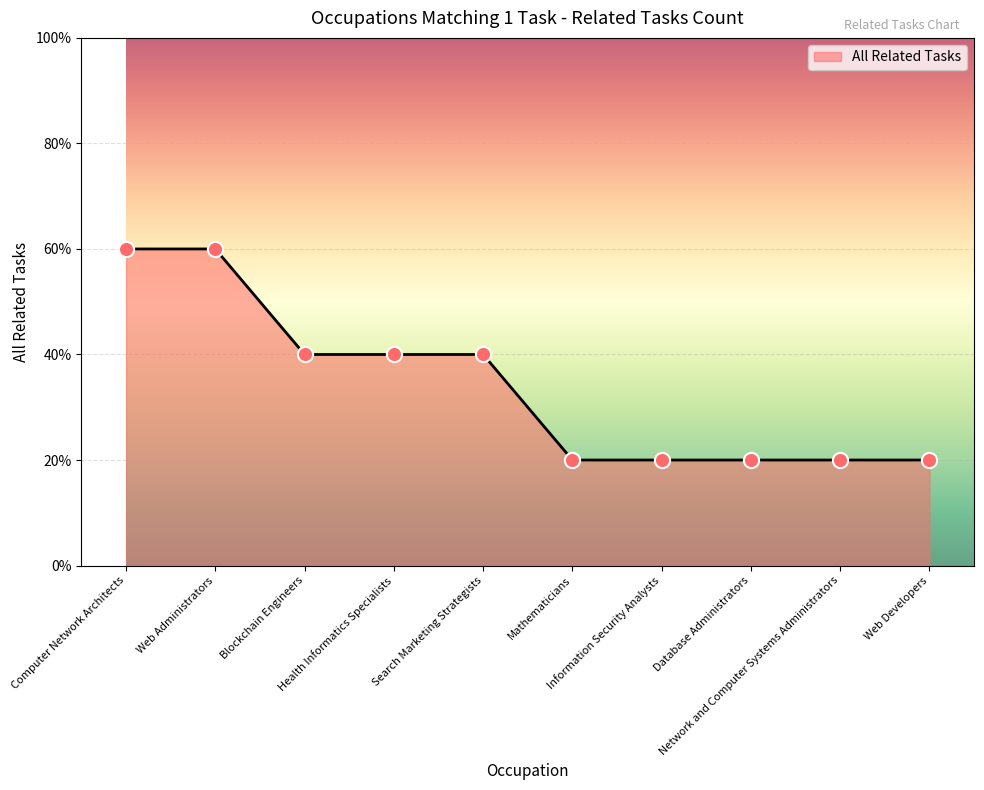

What is the ratio of the value at Computer Network Architects to the value at Search Marketing Strategists?

1.5